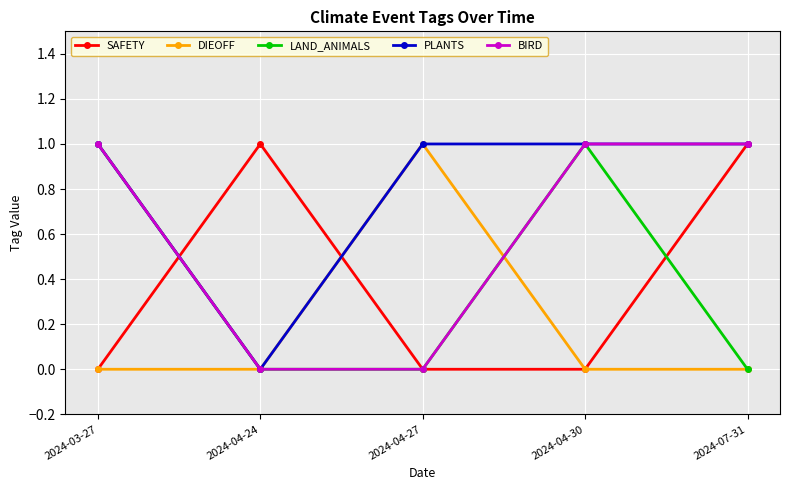

At how many categories does at least one series exceed 0?

5